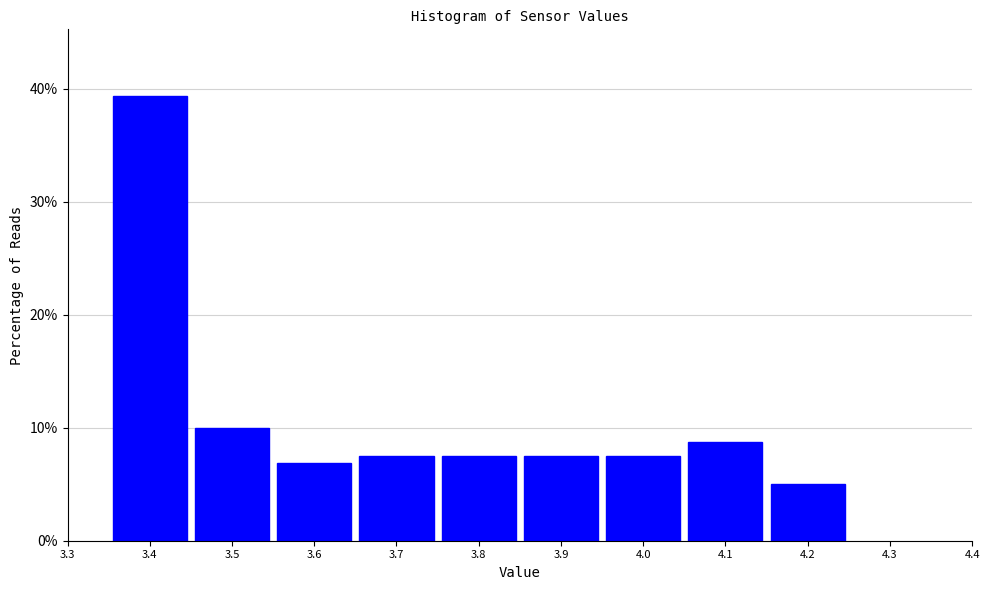

Which range on the x-axis has the tallest bar?

3.35 to 3.45